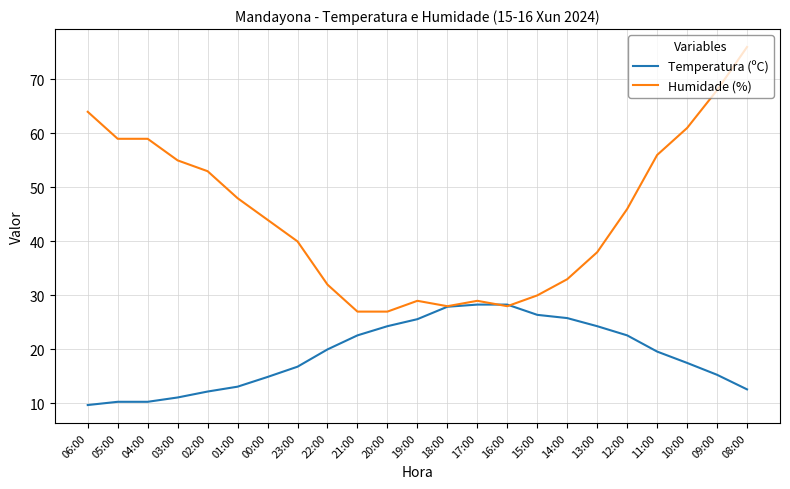

How many values in the Temperatura (ºC) series exceed 19?

12